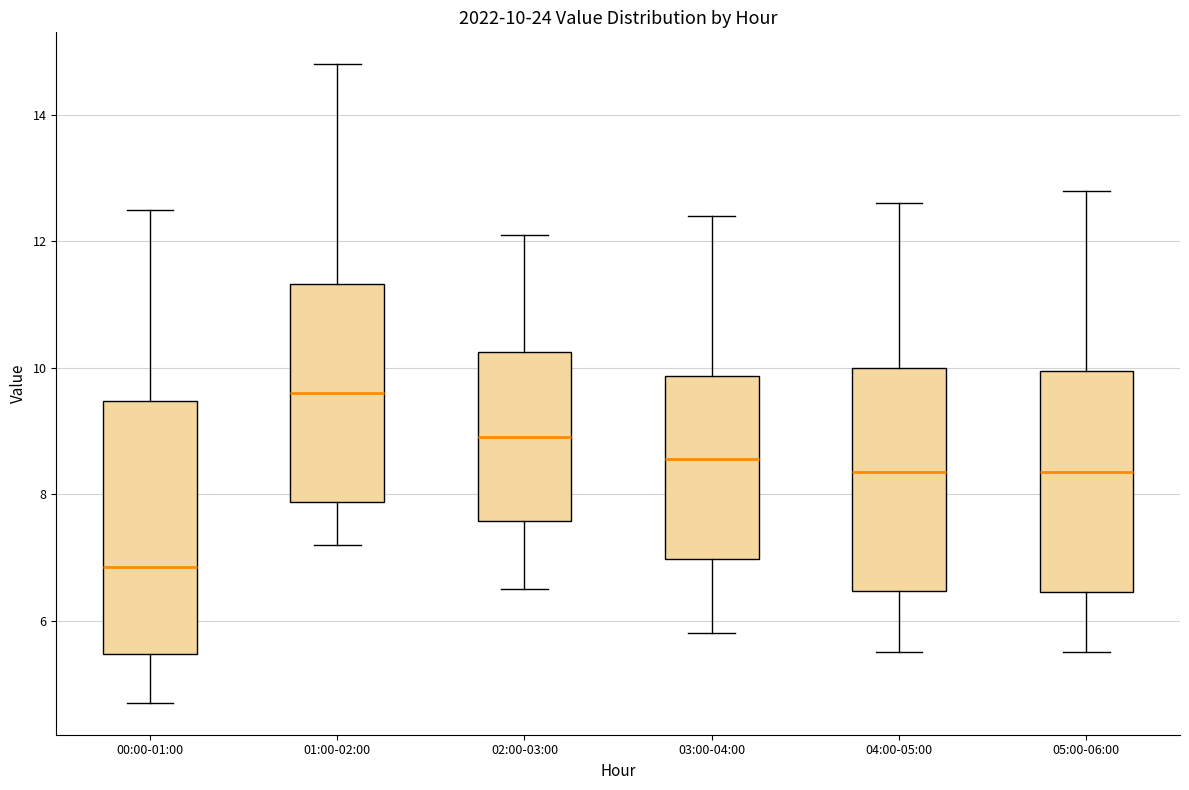

Which box's median line is the lowest?

00:00-01:00